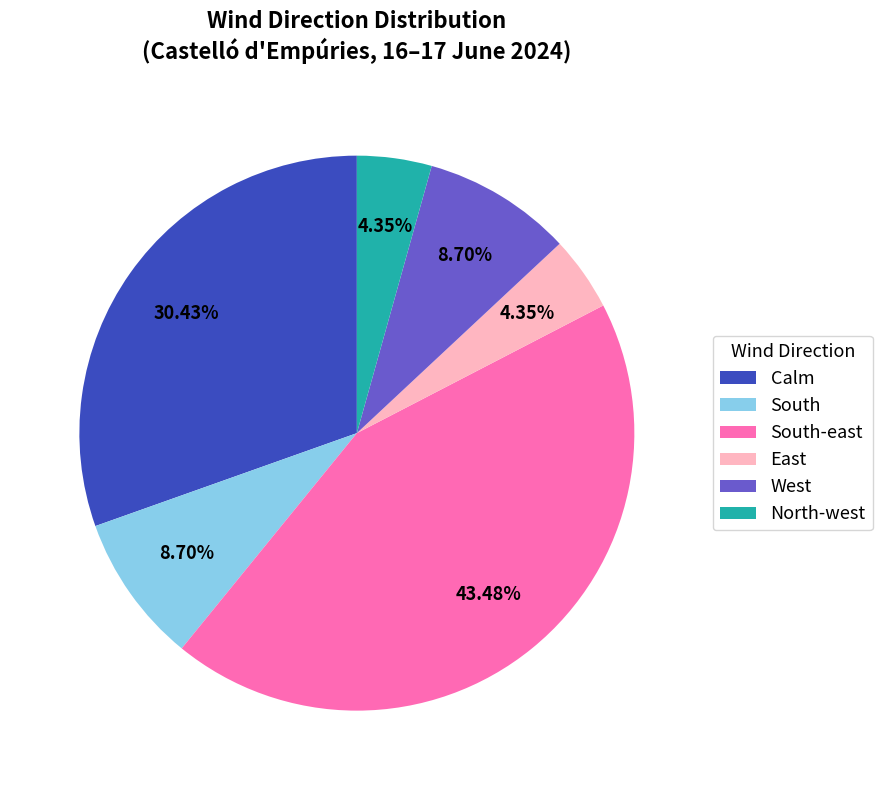

Is the sum of West and South-east greater than half?

Yes